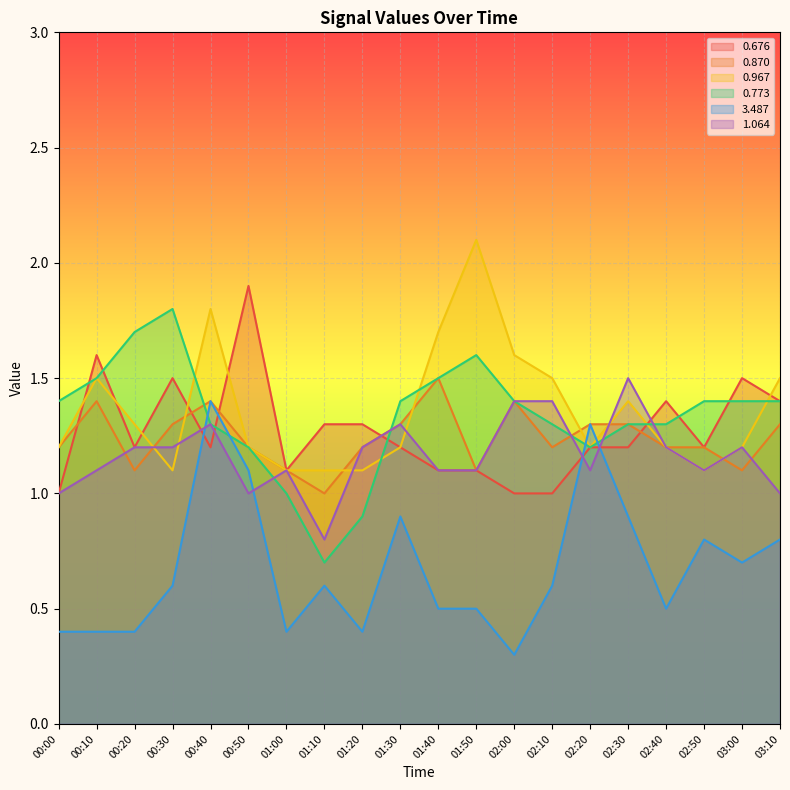

What is the label of the 14th point from the left?

02:10